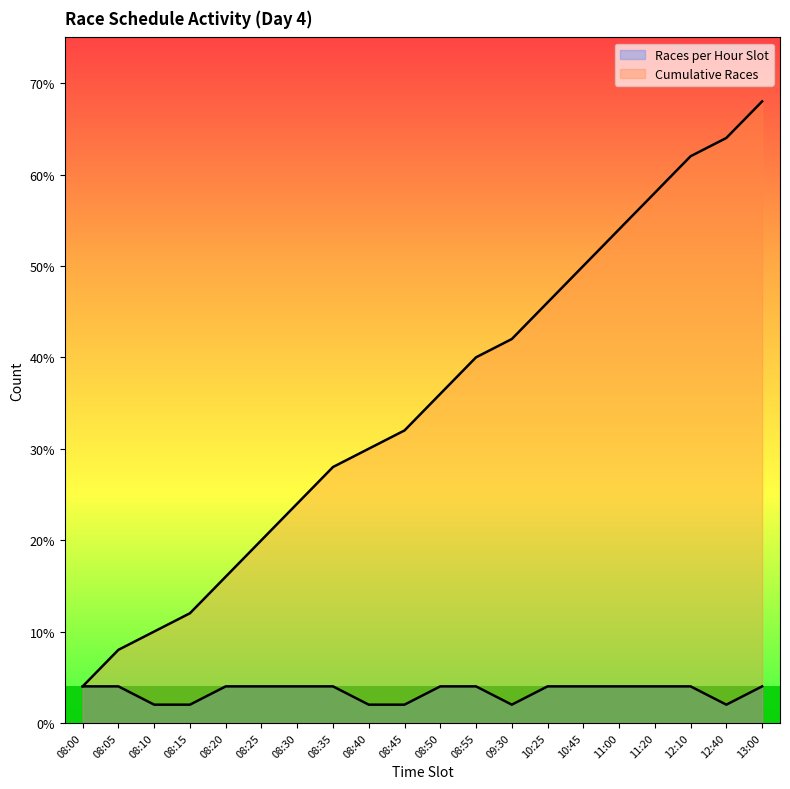

What is the spread (max minus min) of values at 08:45?

30